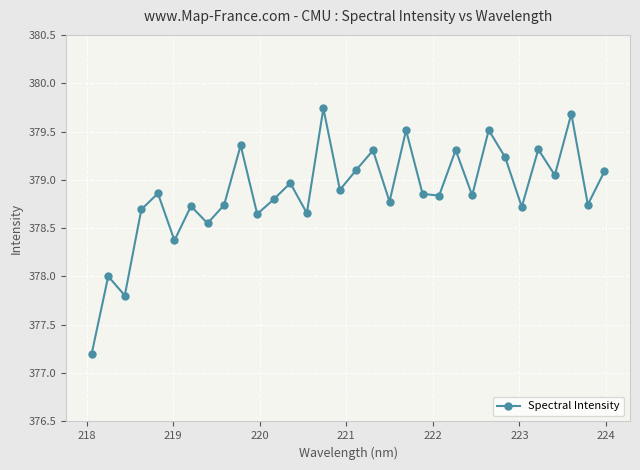

What is the value of the 6th point from the left?

378.4